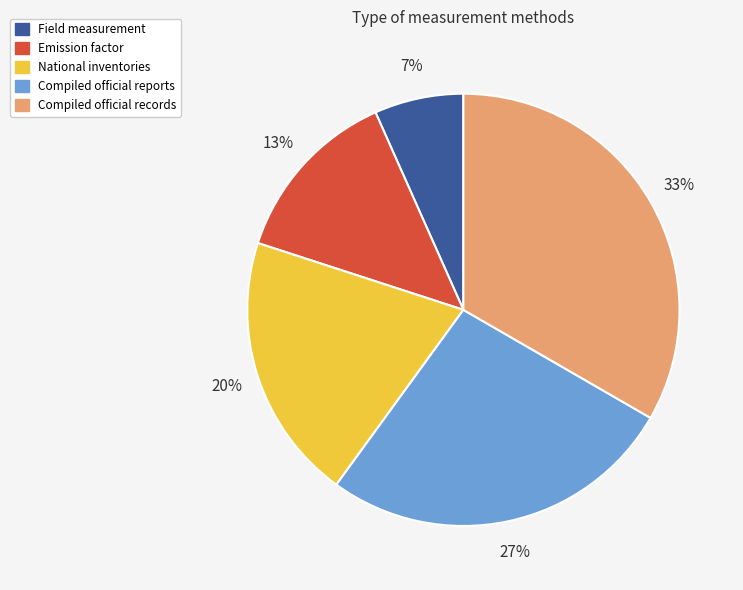

What is the smallest slice in the pie chart?

Field measurement